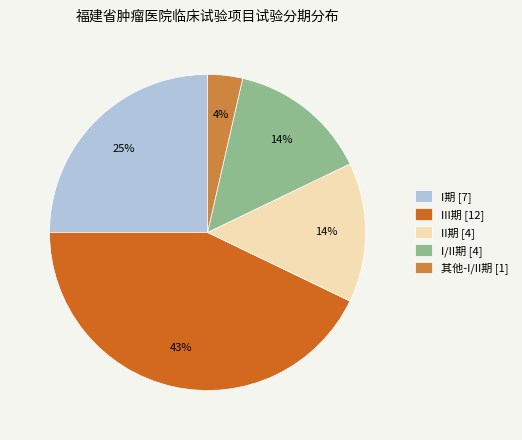

True or false: I期 accounts for 25% of the total.

True